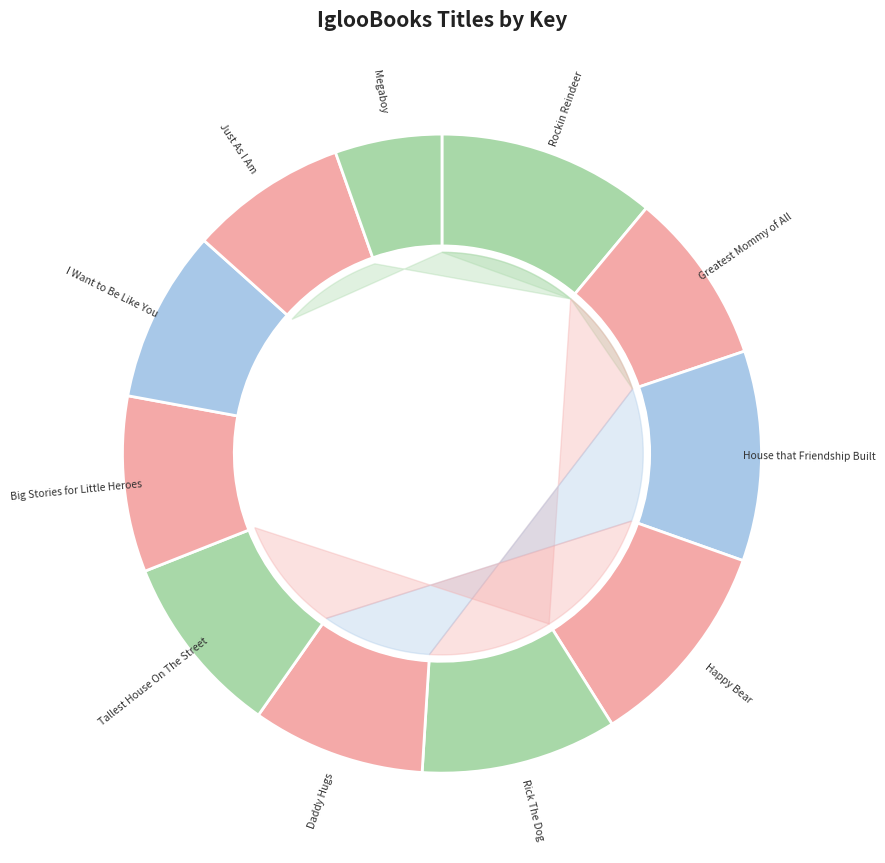

How much of the chart is everything except Happy Bear?

89.4%